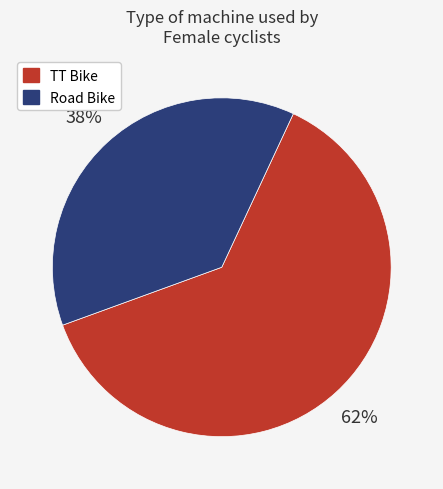

True or false: TT Bike accounts for 69% of the total.

False